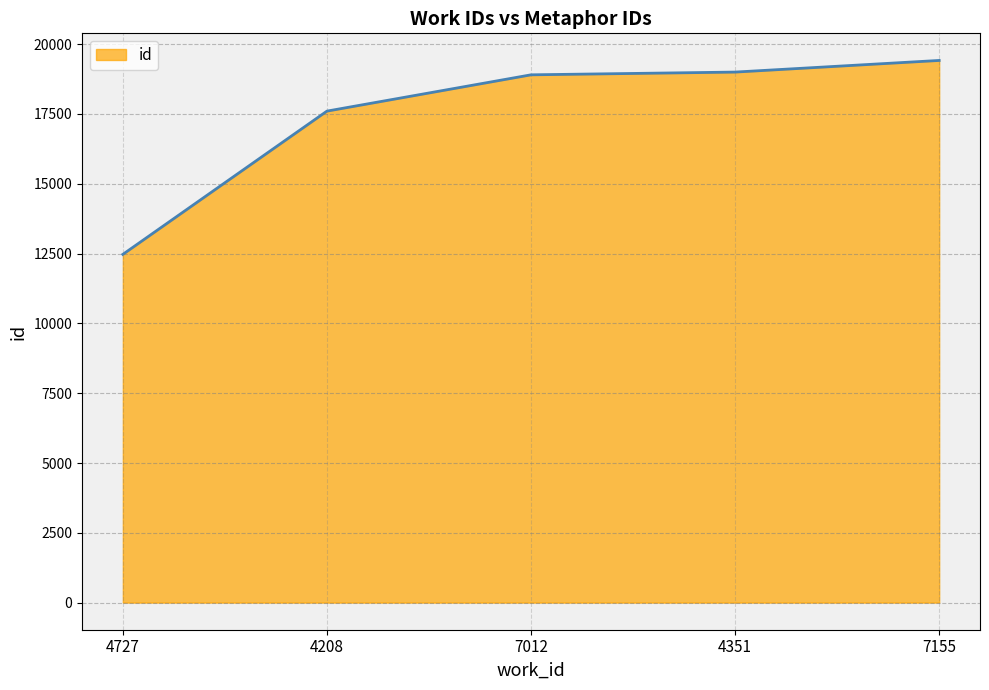

Reading left to right, what are all the values shown in this chart?

4727=12472	4208=17602	7012=18902	4351=19000	7155=19417